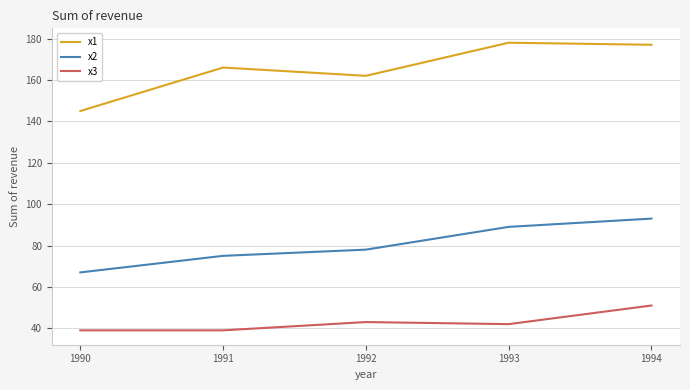

True or false: x2 and x1 intersect in this chart.

False